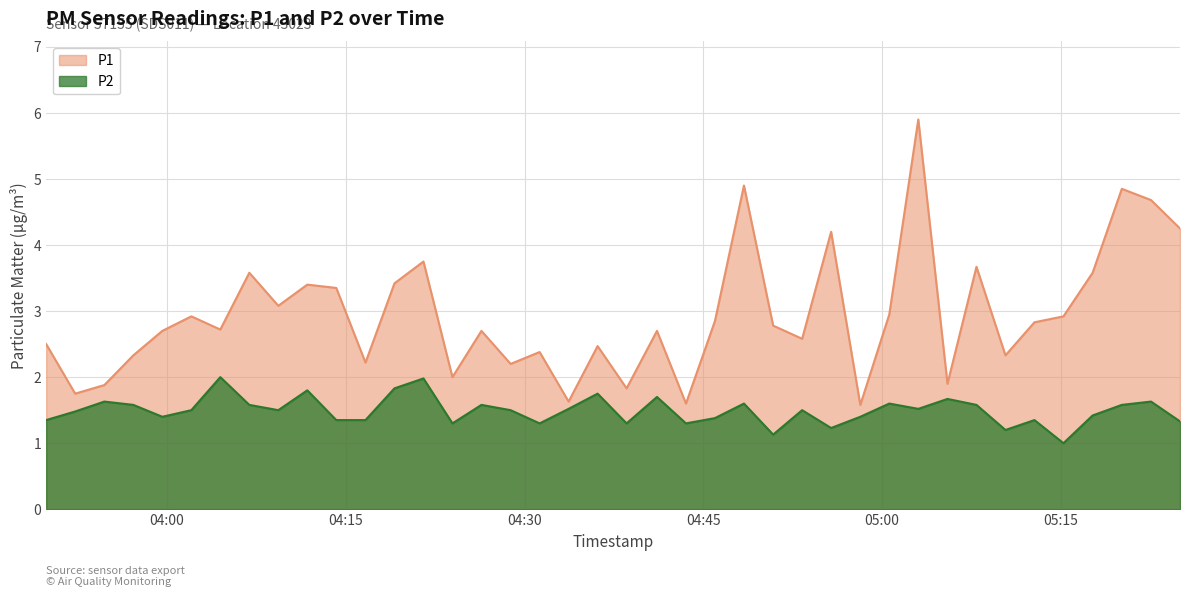

Where does the P1 series first go above 2?

2023-05-10T03:49:51